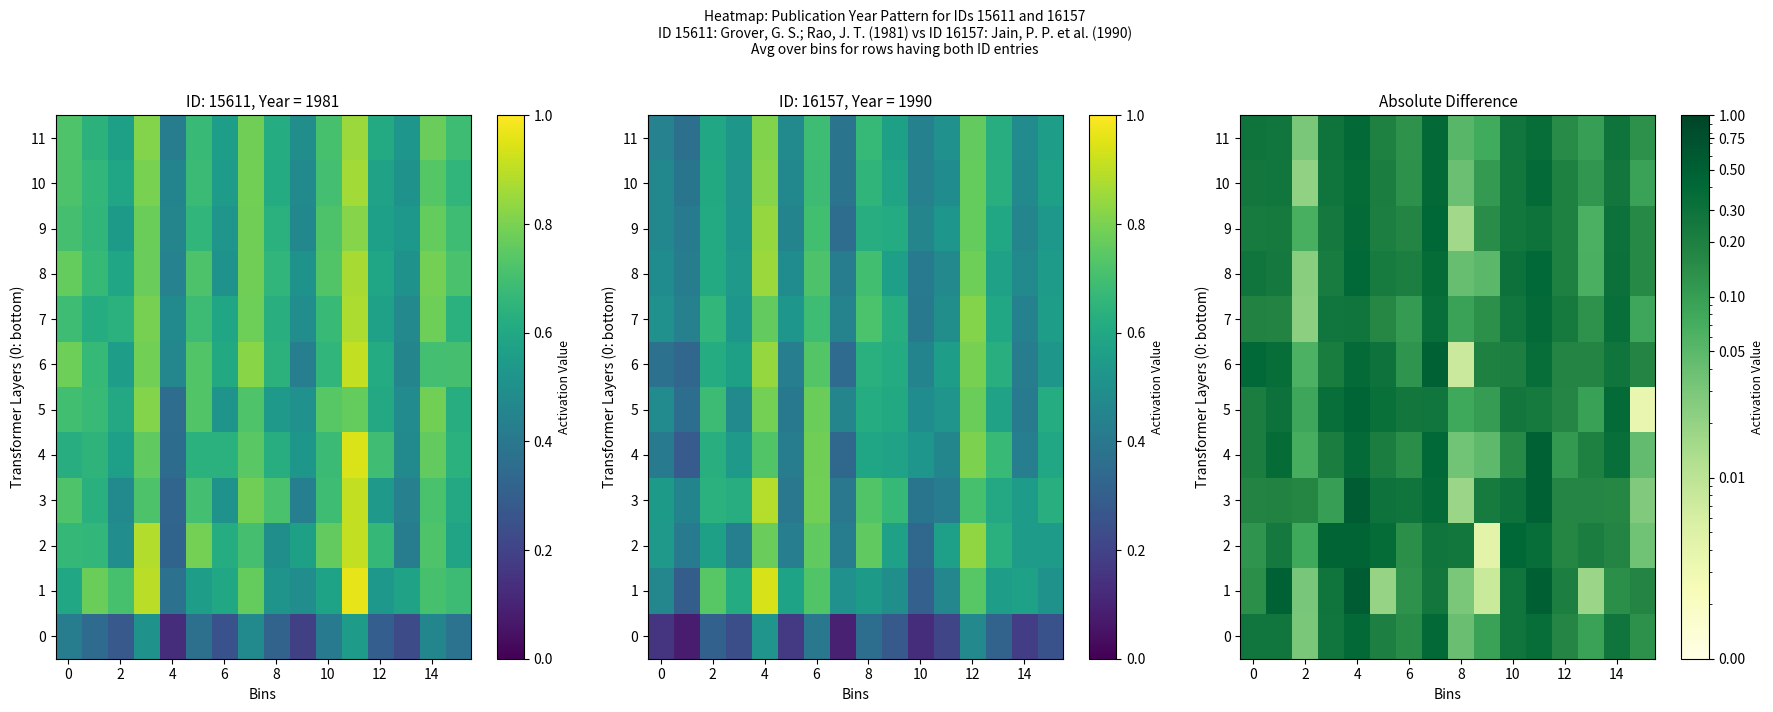

What is the total value across all series at 9?

1.2